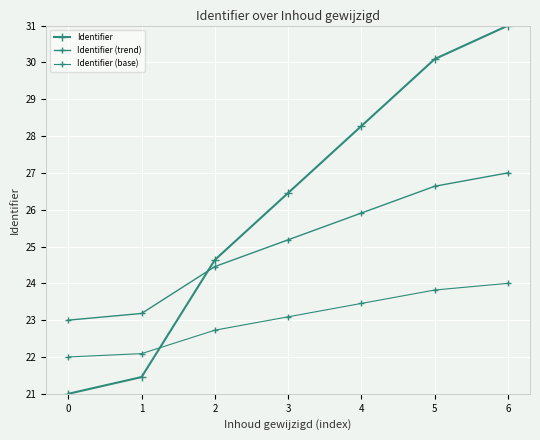

How many lines are shown in the chart?

3